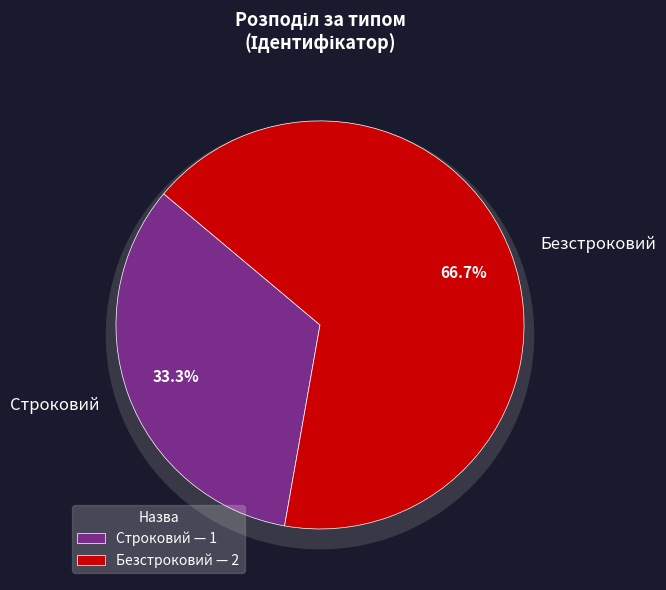

What is the total percentage of Безстроковий and Строковий?

100.0%